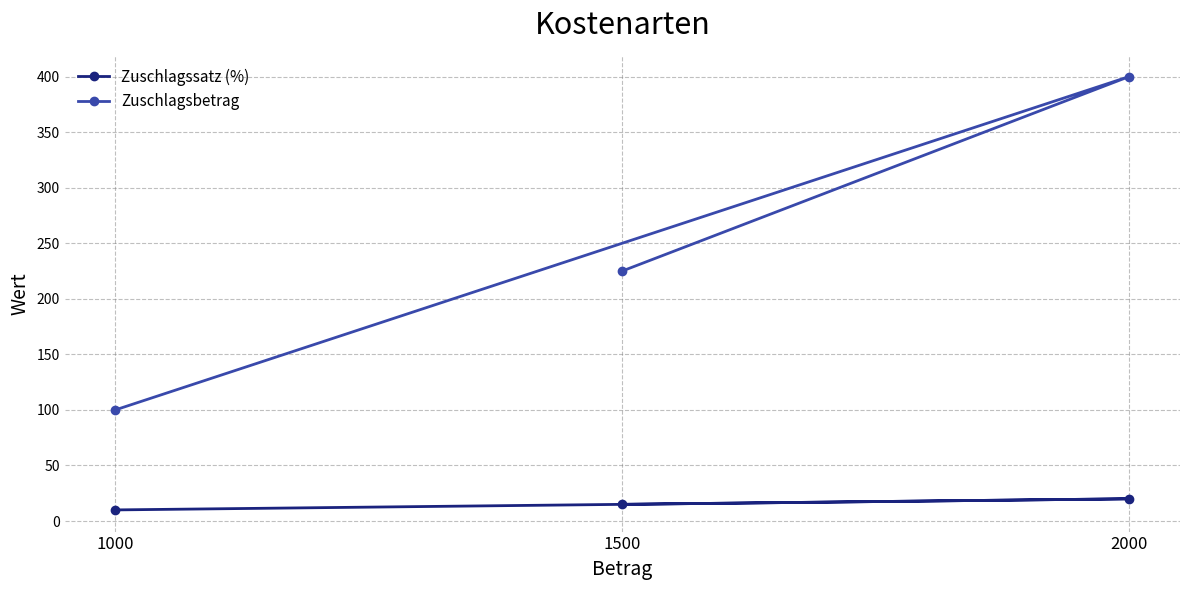

At which label does Zuschlagsbetrag reach its minimum?

1000